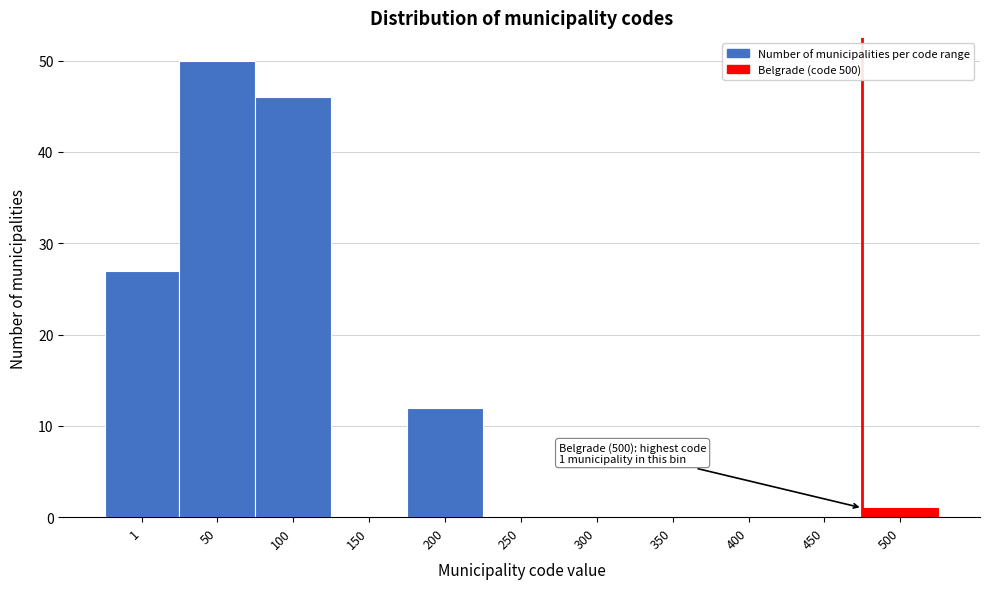

Reading right to left, extract all data points from this chart.

500=1	450=0	400=0	350=0	300=0	250=0	200=12	150=0	100=46	50=50	1=27